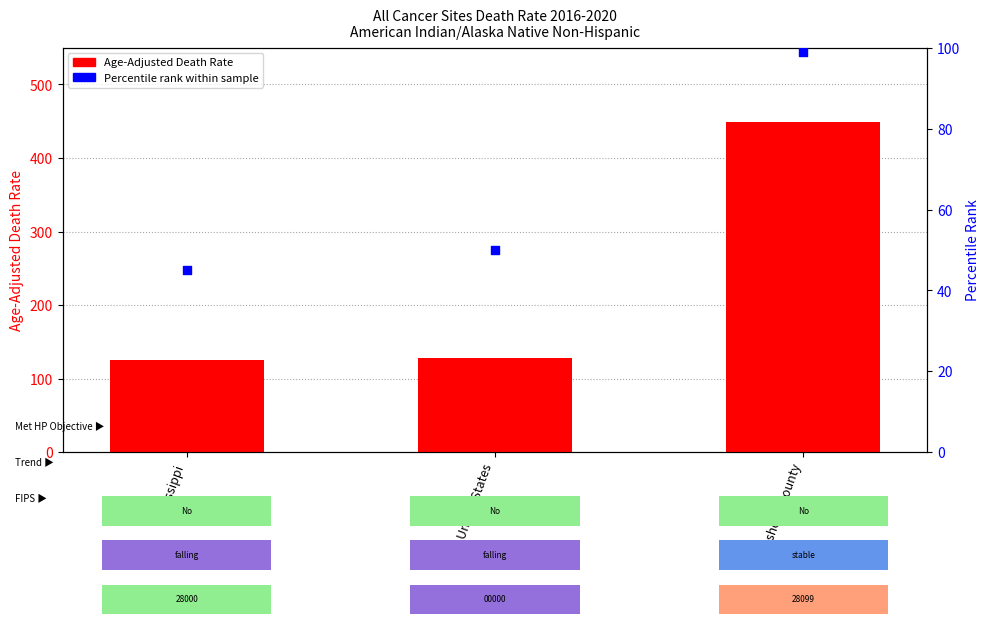

What is the total value across all series at Neshoba County?

548.5